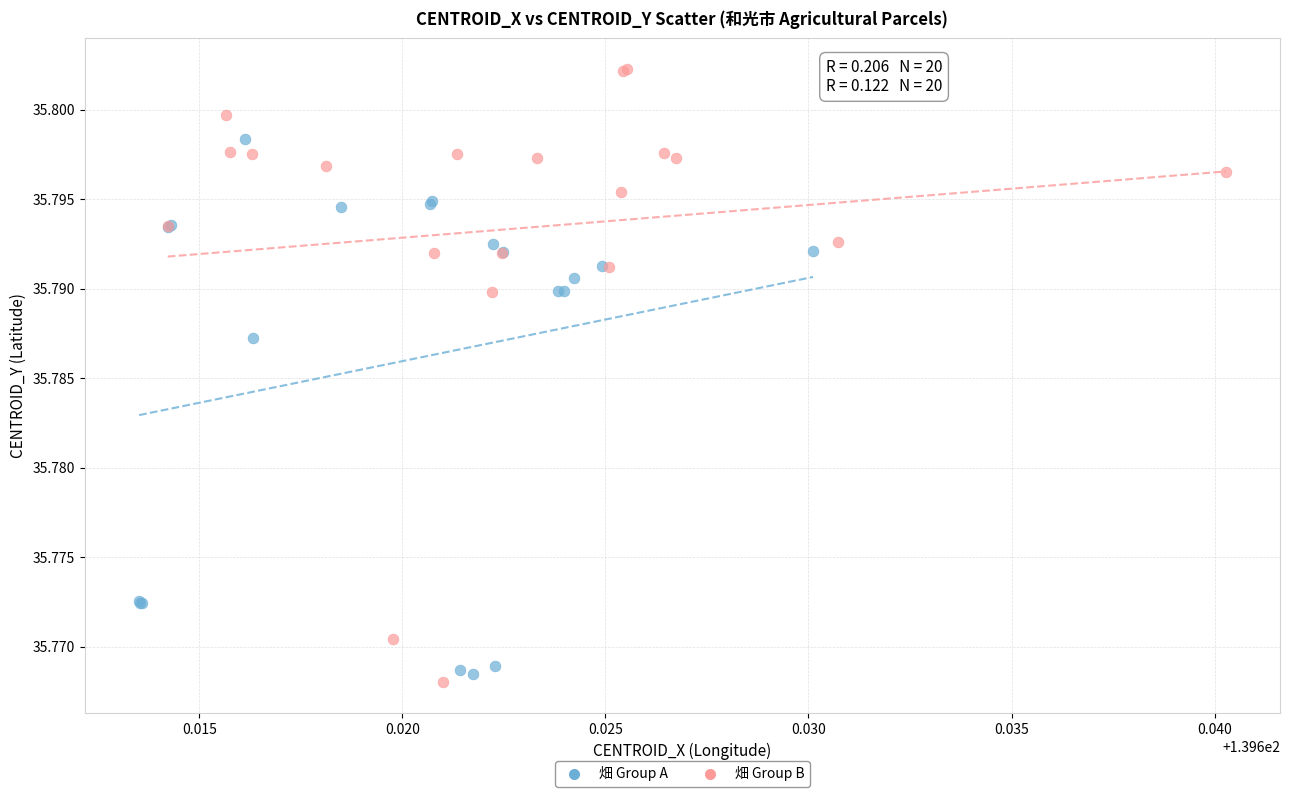

Which series has the widest spread of Y values?

畑 Group B